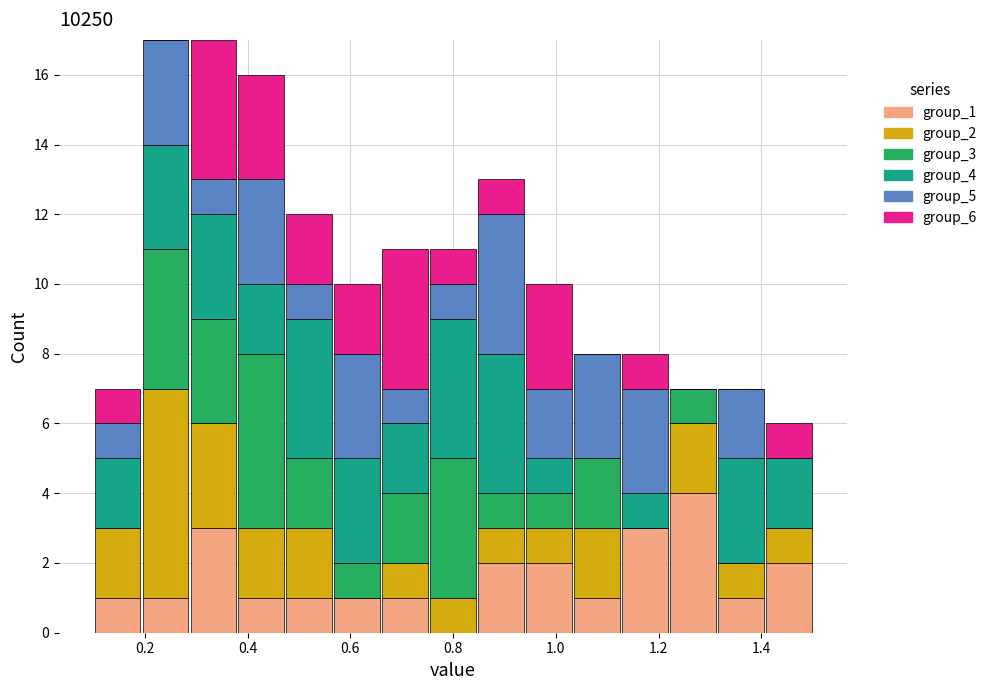

Reading left to right, list every stacked bar in this chart as the range it spans on the x-axis followed by its total height. Neither the bar edges nor the heights are printed on the chart, so give them approximately, as read against the axes.

0.10 to 0.20: 7
0.20 to 0.28: 17
0.28 to 0.38: 17
0.38 to 0.48: 16
0.48 to 0.56: 12
0.56 to 0.66: 10
0.66 to 0.76: 11
0.76 to 0.84: 11
0.84 to 0.94: 13
0.94 to 1.04: 10
1.04 to 1.12: 8
1.12 to 1.22: 8
1.22 to 1.32: 7
1.32 to 1.40: 7
1.40 to 1.50: 6